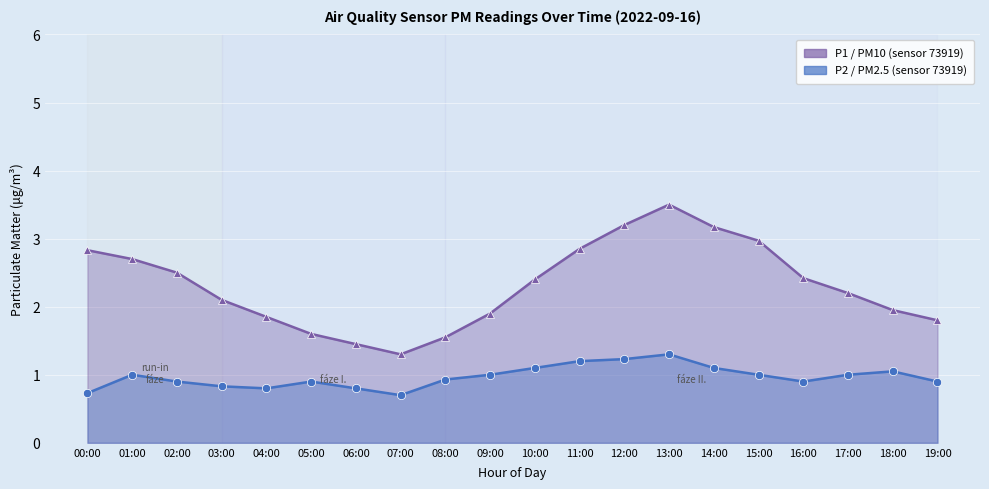

Which series has the widest spread of values?

P1